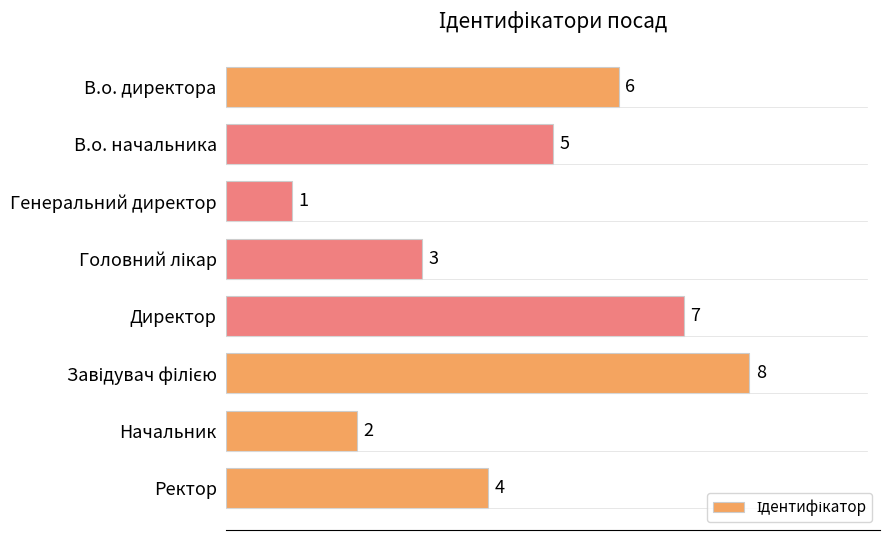

True or false: the data shows 7 at Директор.

True